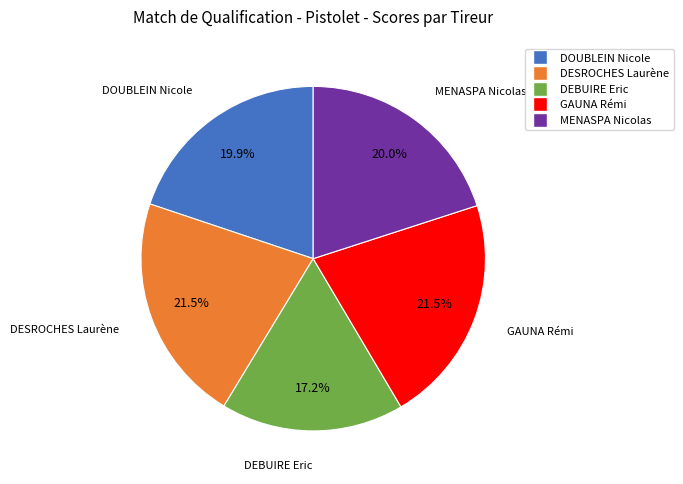

Is the sum of DOUBLEIN Nicole and GAUNA Rémi greater than half?

No